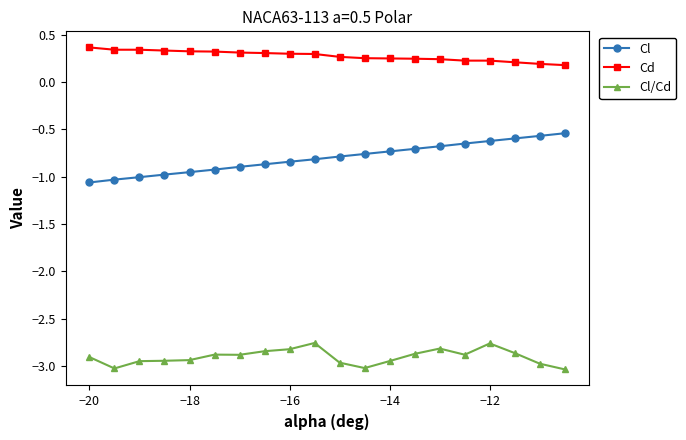

Which series has the largest total across all categories?

Cd